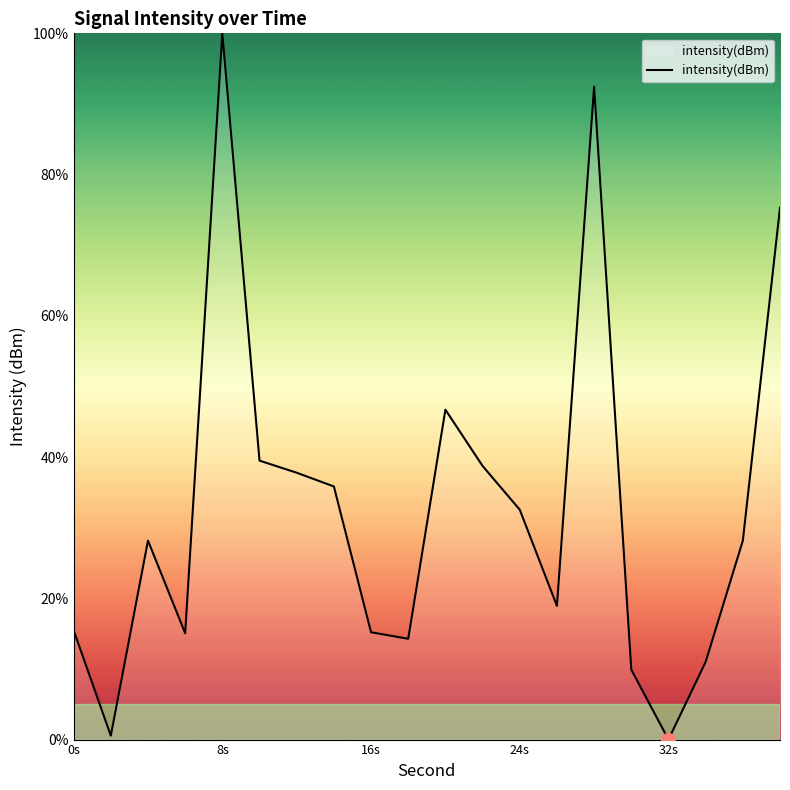

What is the average value?

32.8